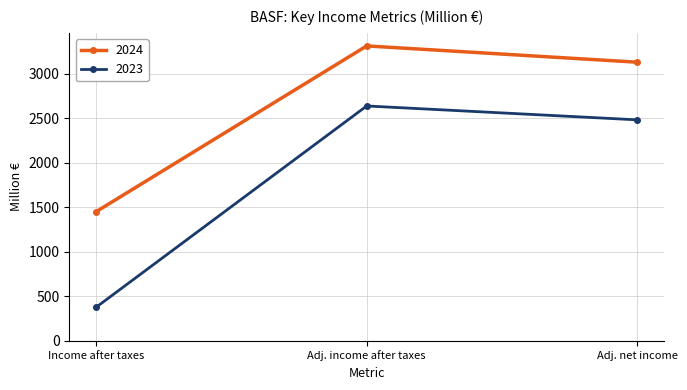

How many data points in 2024 are less than 3132?

1